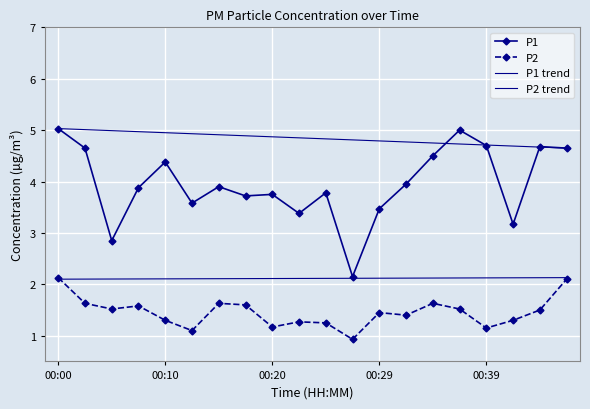

Which series has the widest spread of values?

P1